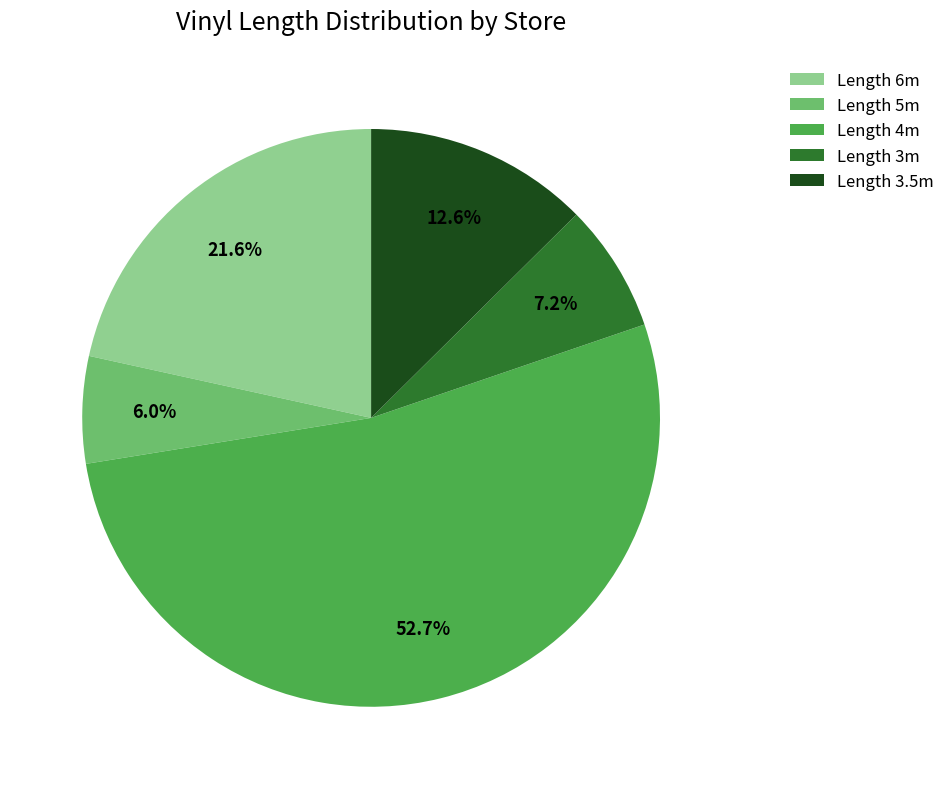

What percentage do Length 5m and Length 3.5m together represent?

18.6%